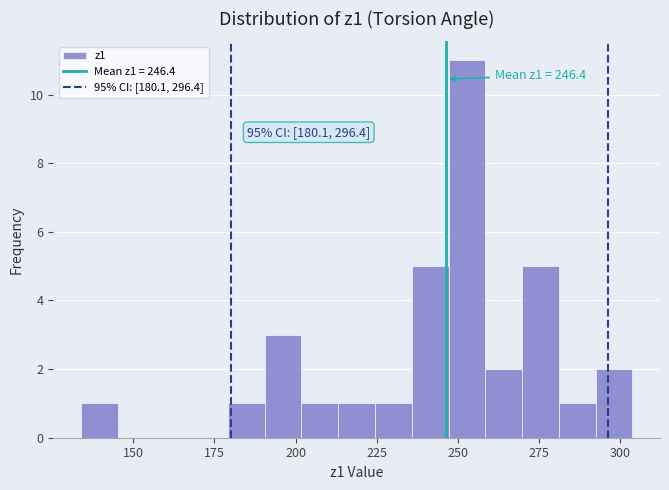

Read against the x-axis, roughly where is the centre of the tallest bar?

255